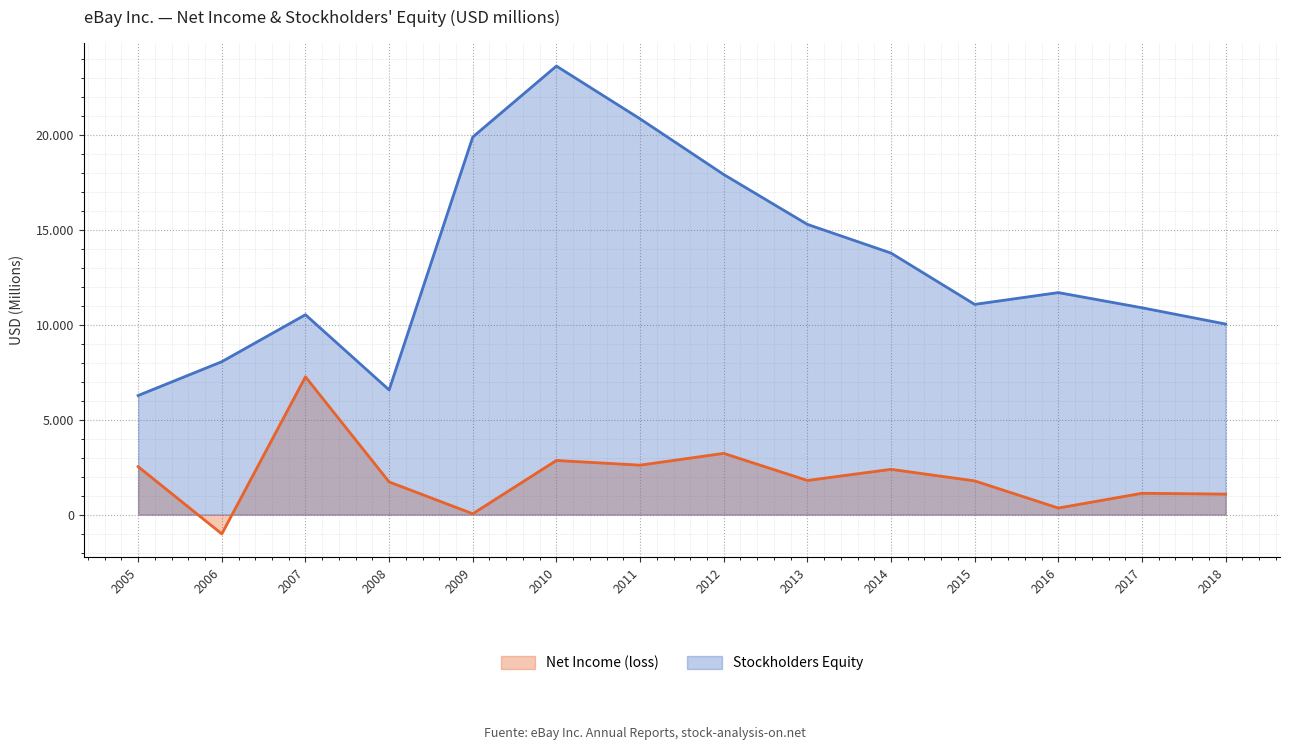

Where is the first local minimum for Net Income (loss)?

2006